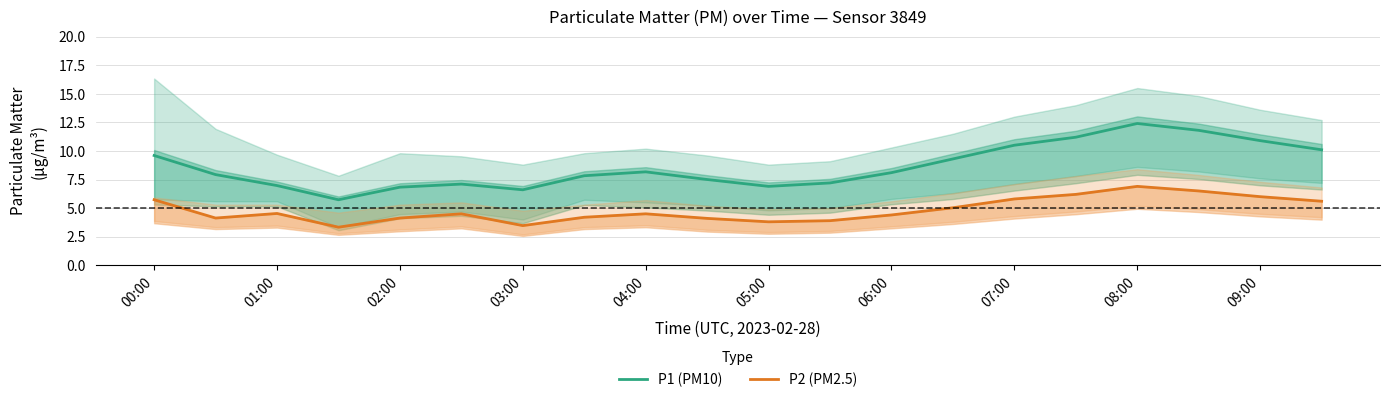

Is it true that P1 (PM10) equals 5.1 at 06:00?

False